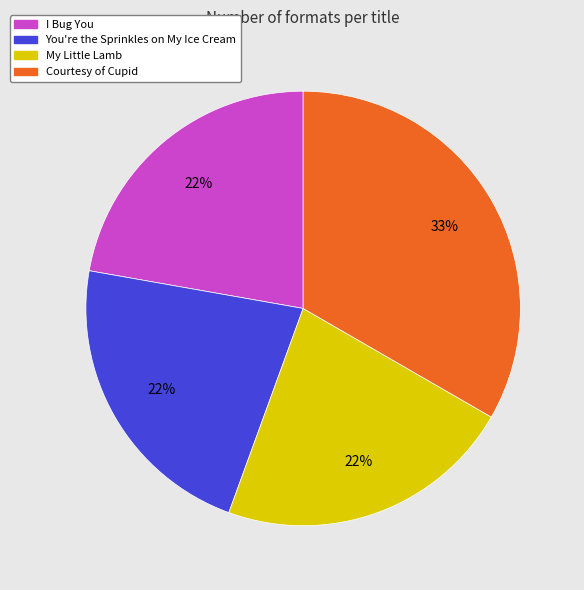

To the nearest percent, what is the combined percentage of You're the Sprinkles on My Ice Cream and My Little Lamb?

44%